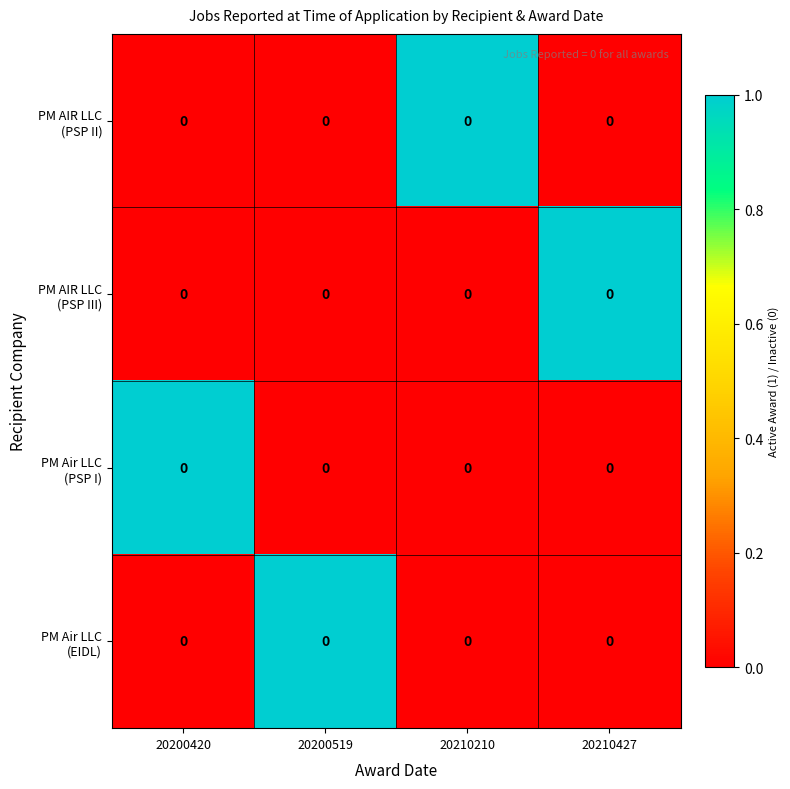

What is the difference between the PM Air LLC (PSP I) values at 20200420 and 20210427?

1